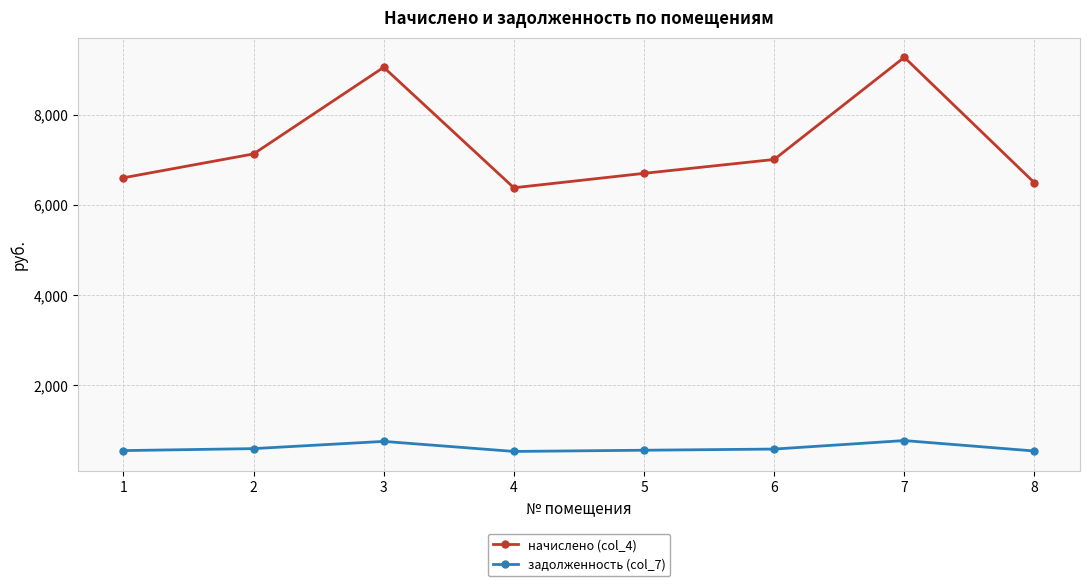

What is the difference between the second highest and minimum values in the начислено (col_4) series?

2671.7